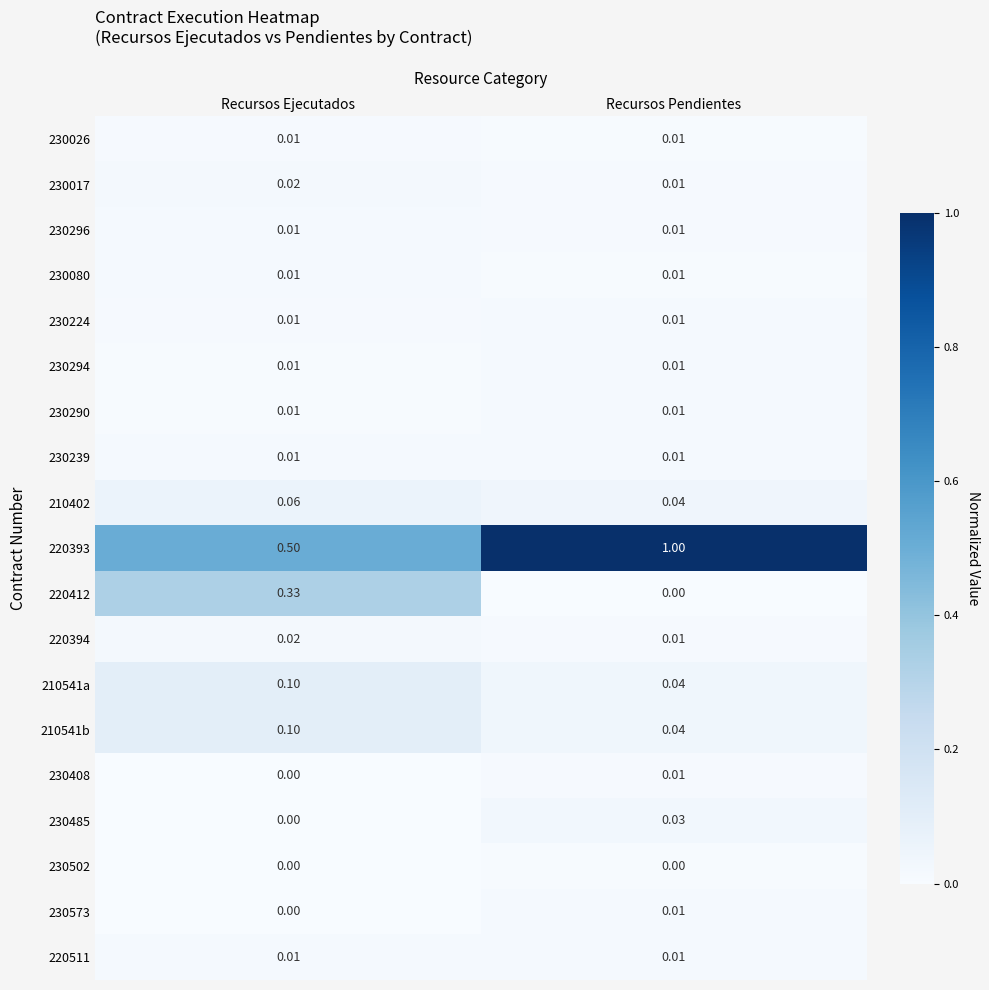

How many categories are shown in the chart?

2